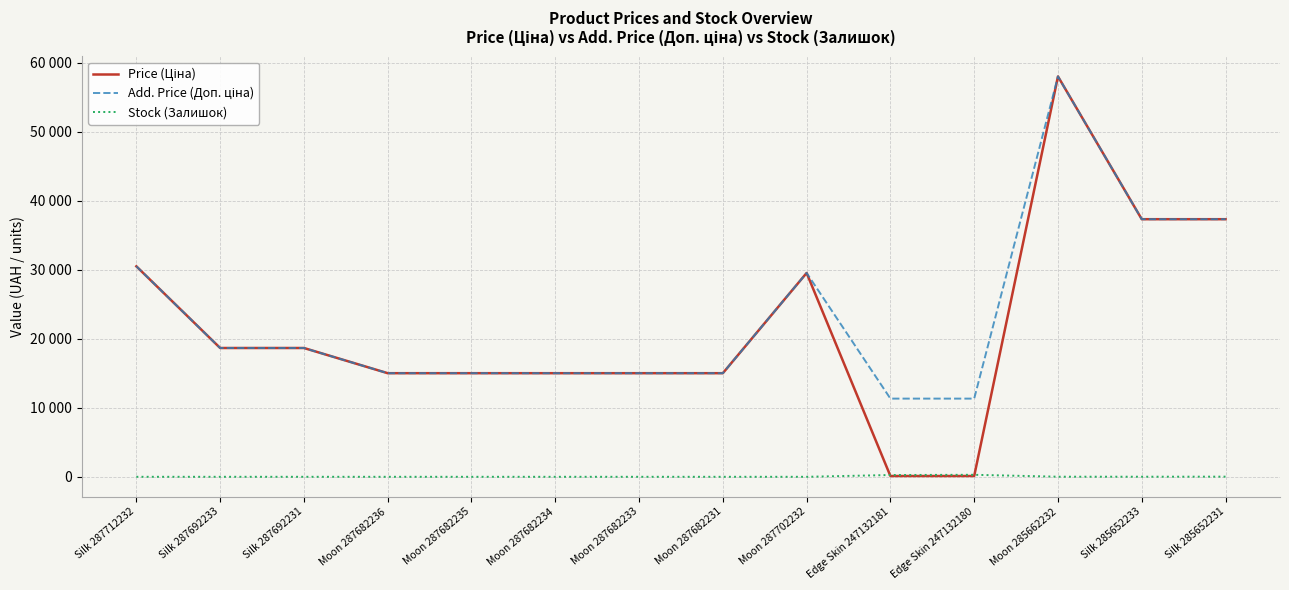

What is the spread (max minus min) of values at Moon 287682233?

15019.2